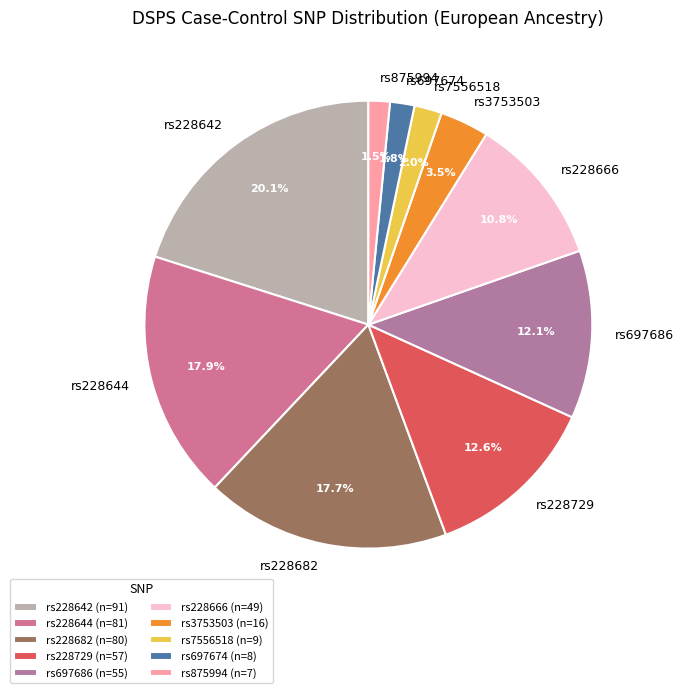

Which has a higher value, rs228642 or rs7556518?

rs228642